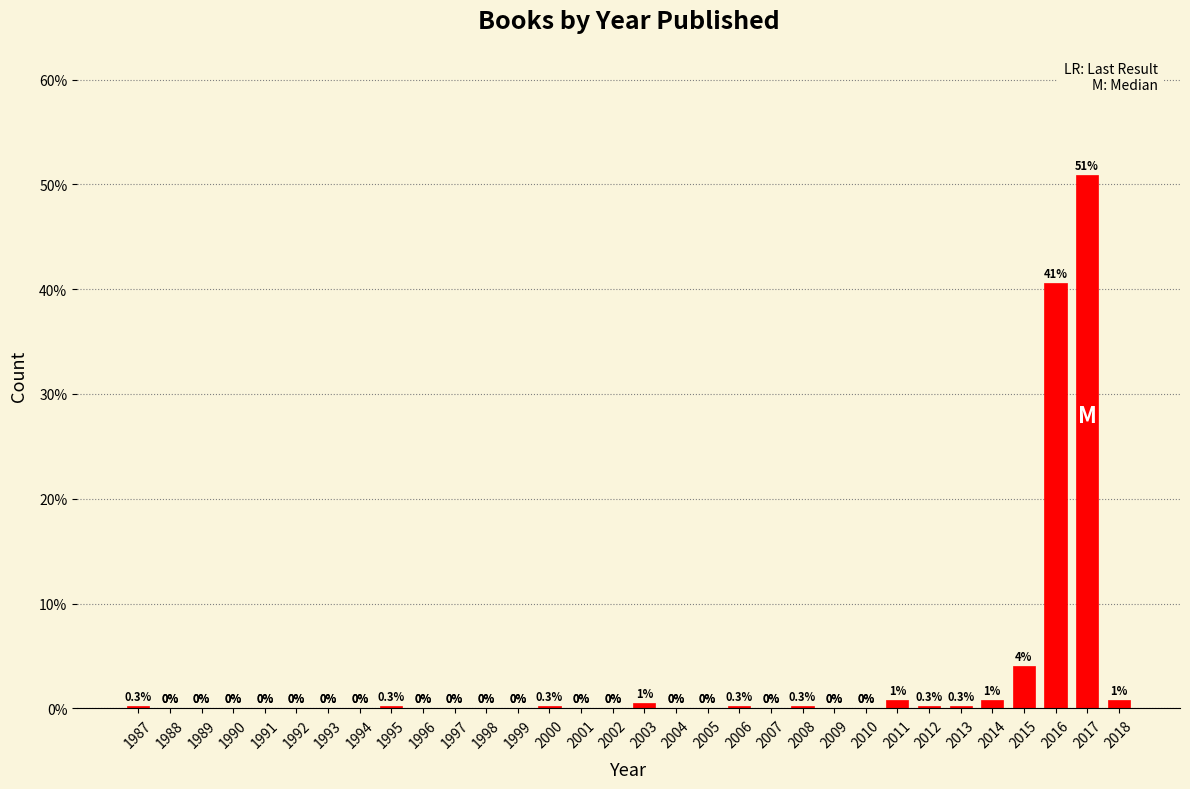

Is it true that the value at 2017 is 15.0?

False